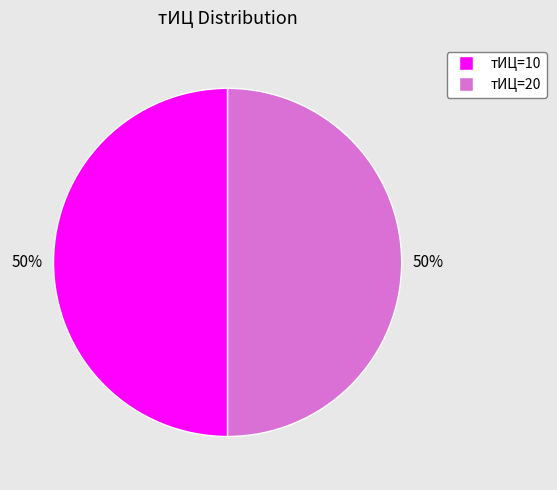

Approximately how many times larger is the value at тИЦ=20 compared to тИЦ=10?

1.0